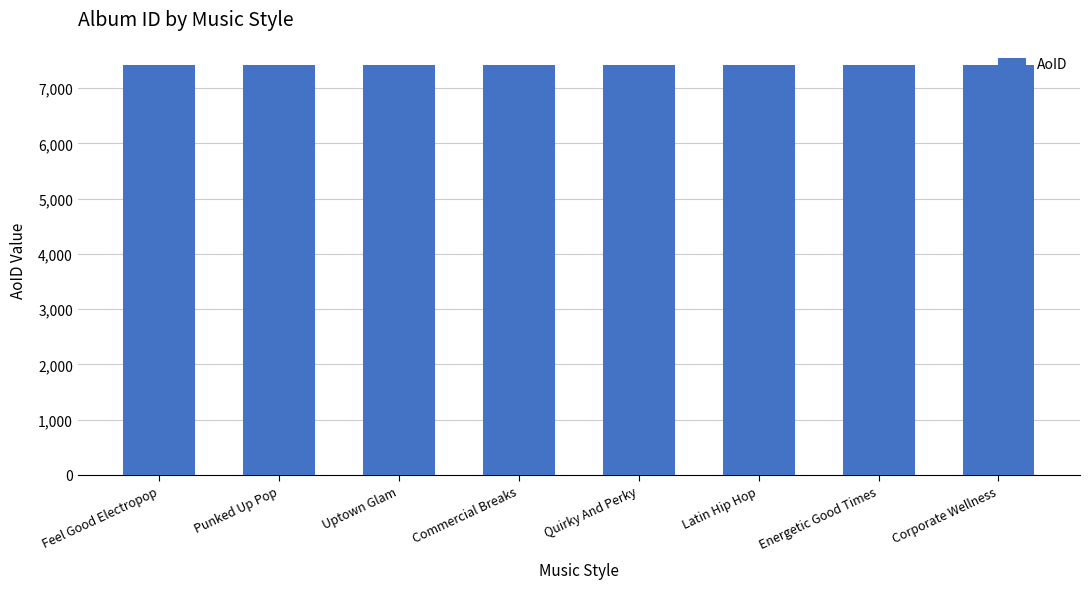

What is the difference between the second highest and second lowest values?

5